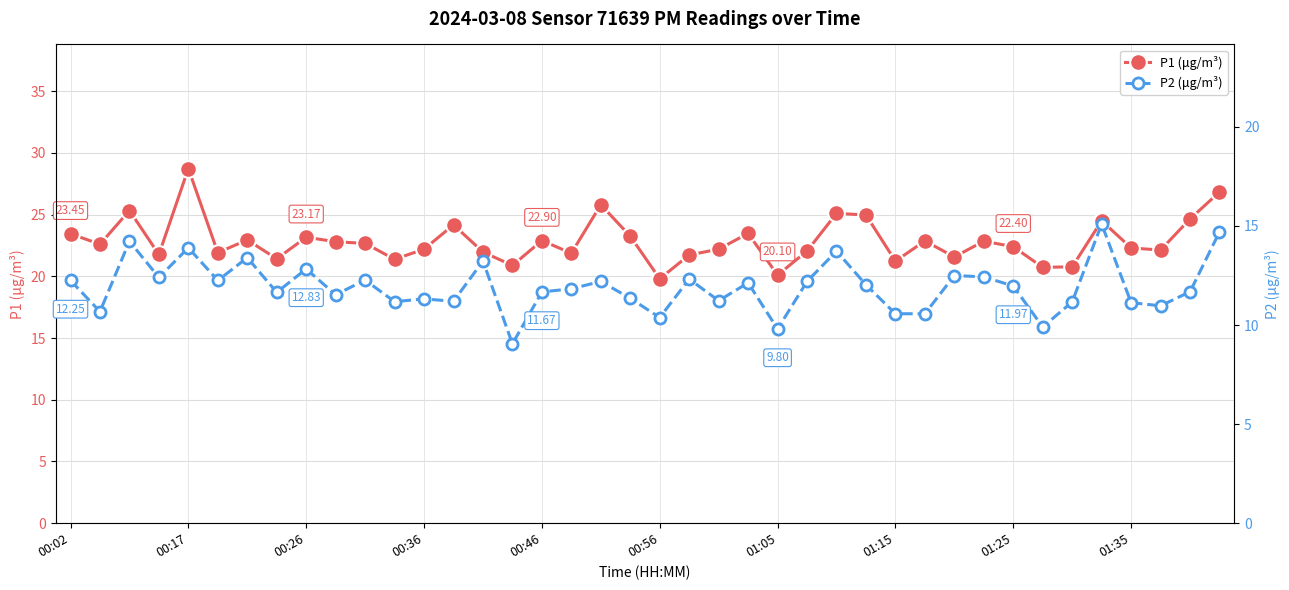

What is the lowest value of the P2 (μg/m³) series?

9.1